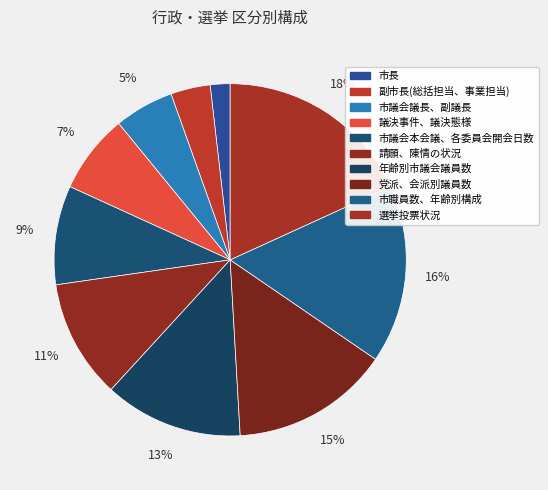

Is it true that 副市長(総括担当、事業担当) is 1% of the pie?

False